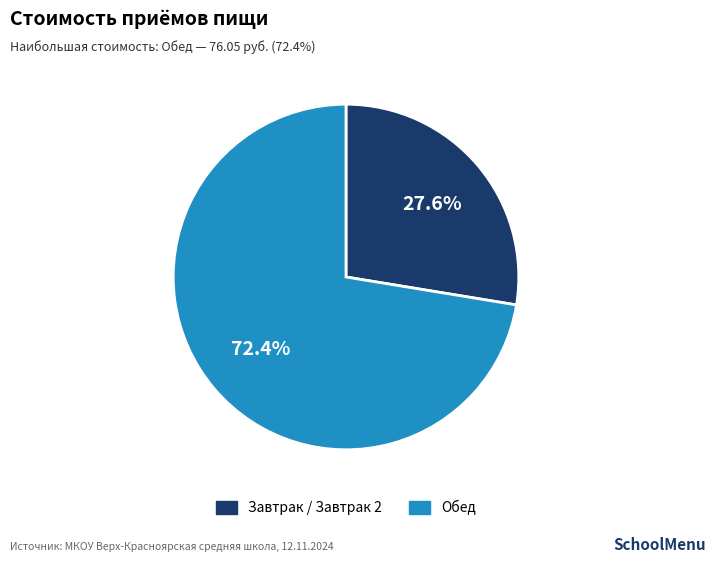

Count the number of slices in the pie.

2